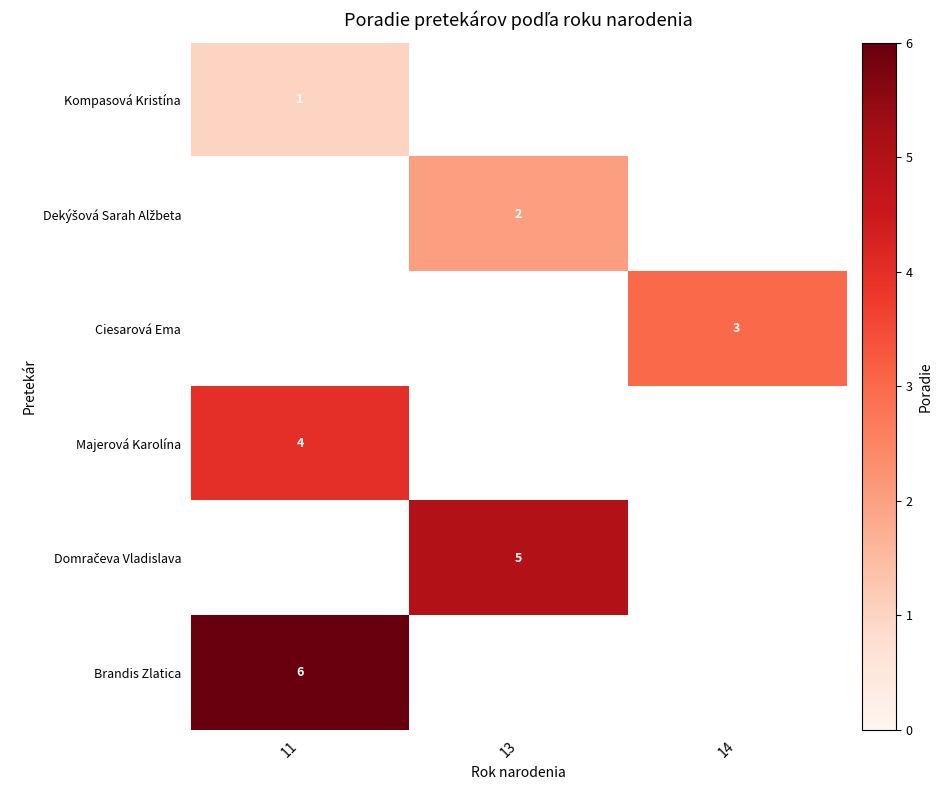

The value of Brandis Zlatica at 11 is 9. True or false?

False